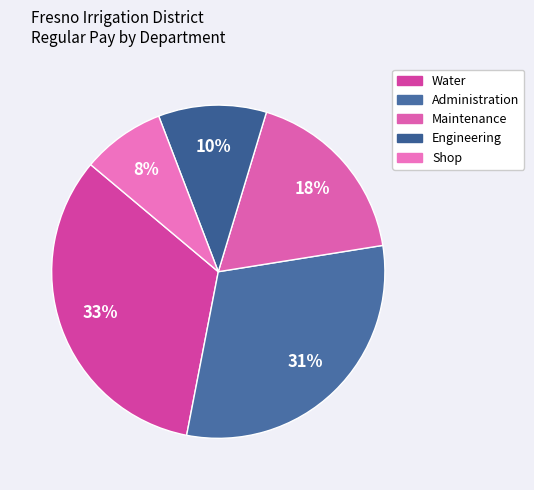

Count the number of slices in the pie.

5